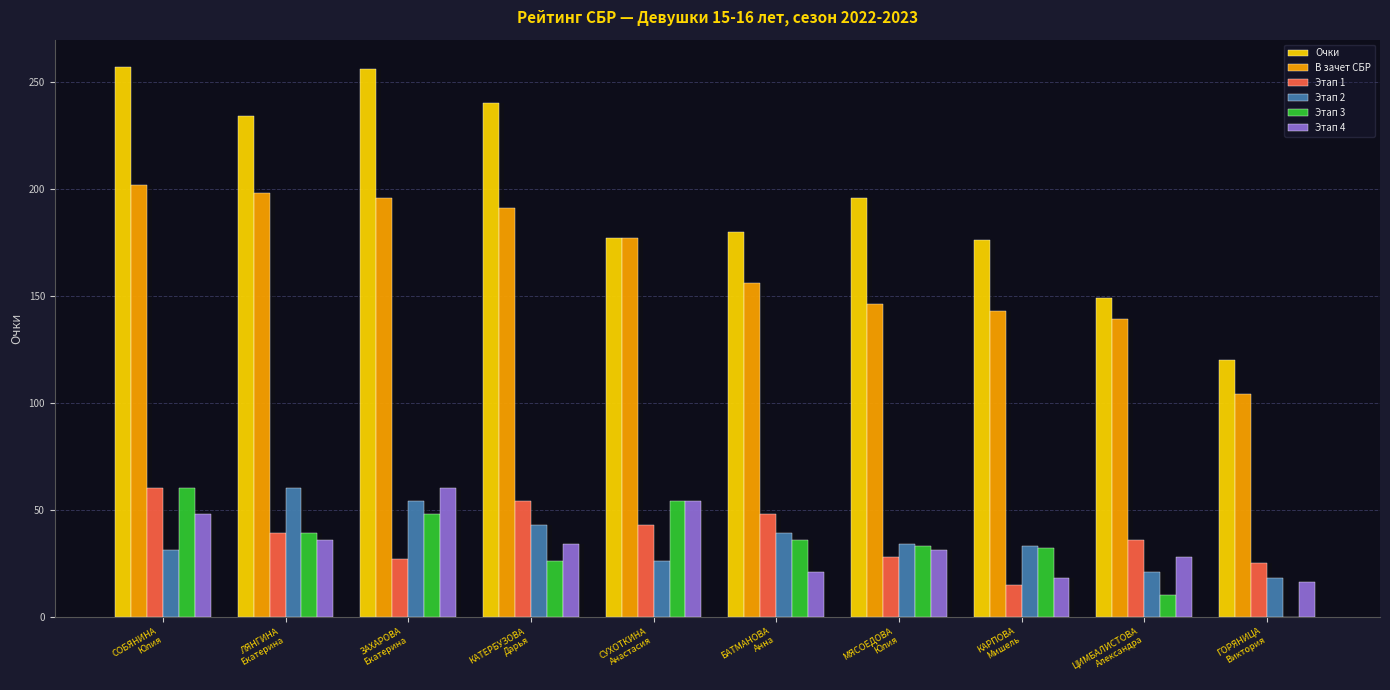

What position from the left is ЛЯНГИНА
Екатерина?

2